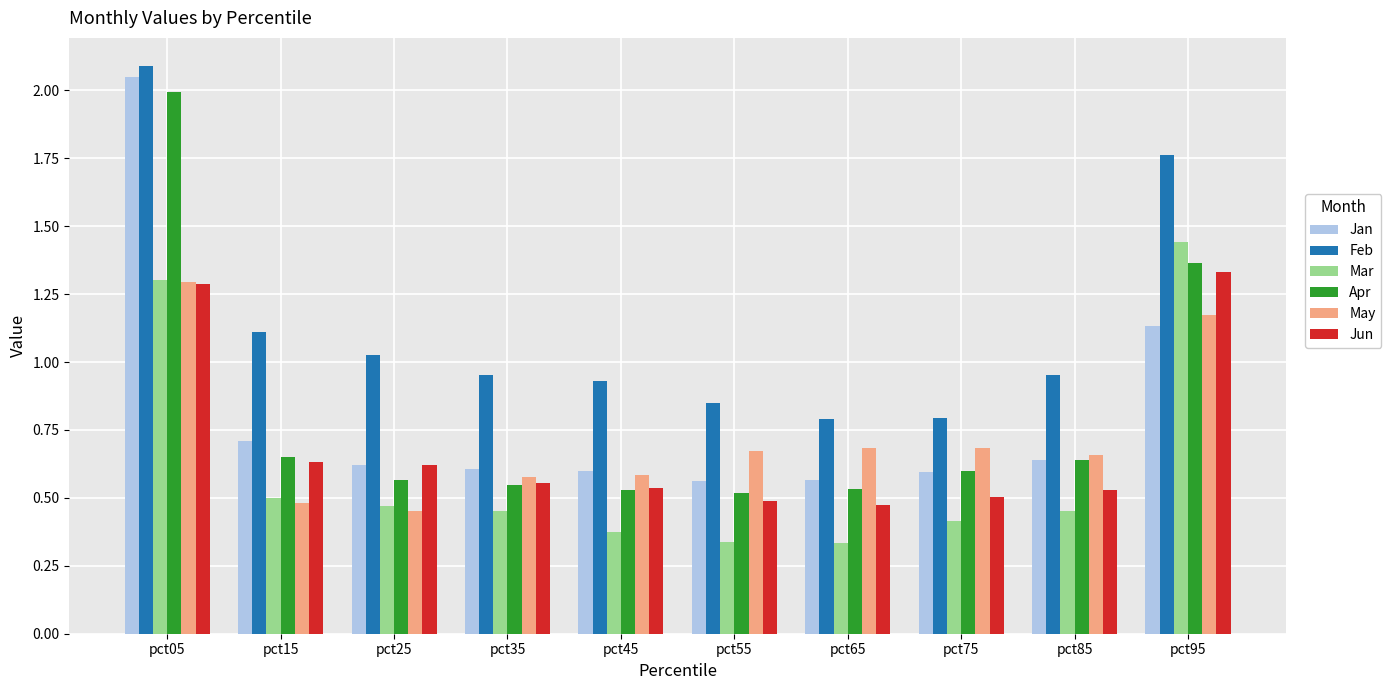

Which series changed the most between pct35 and pct75?

Feb